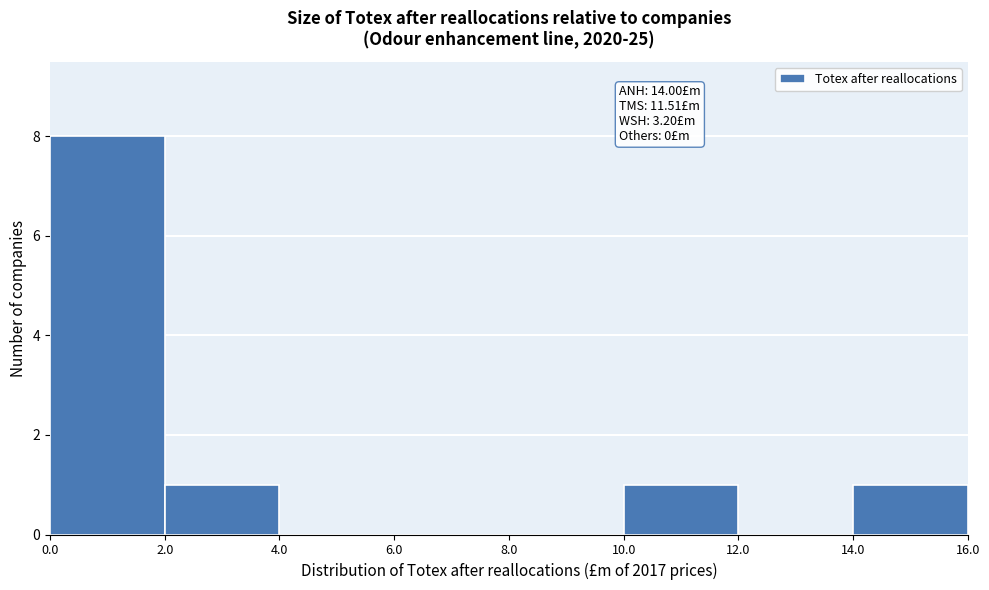

Which range on the x-axis has the tallest bar?

0.0 to 2.0